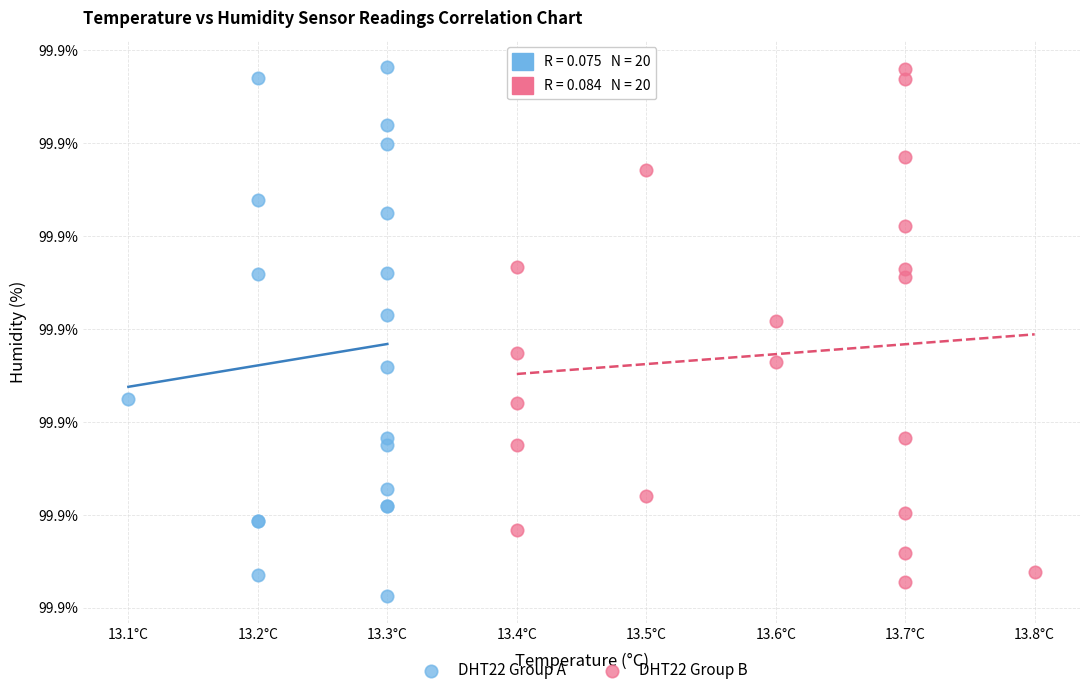

Which series reaches the minimum Y coordinate?

DHT22 Group A